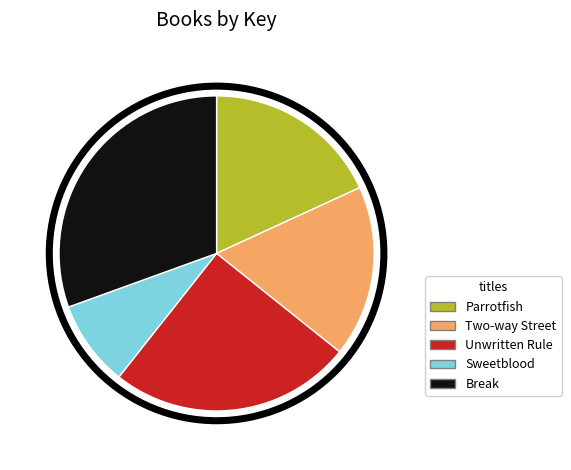

Do Parrotfish and Unwritten Rule together represent more than half of the pie?

No